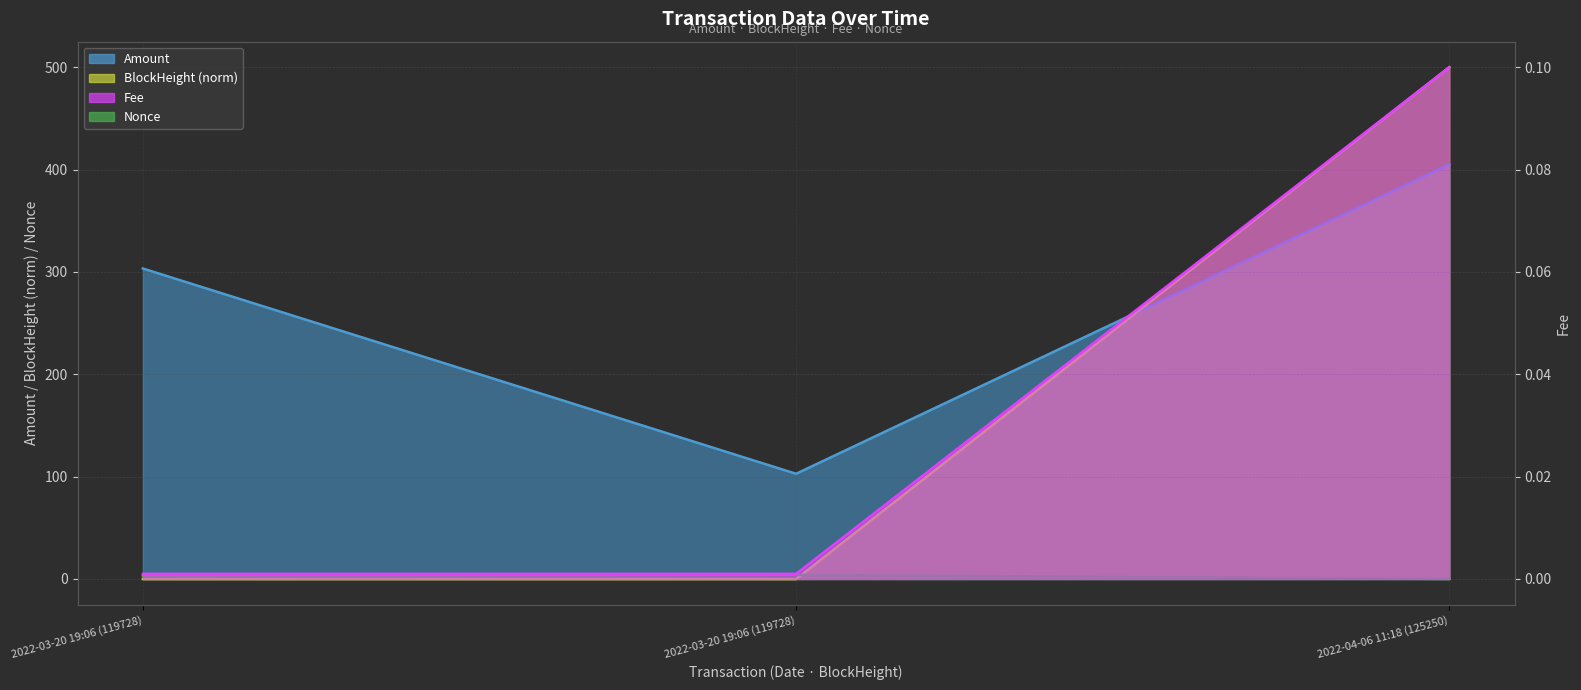

What is the difference between the maximum and minimum values in the Nonce series?

4.0